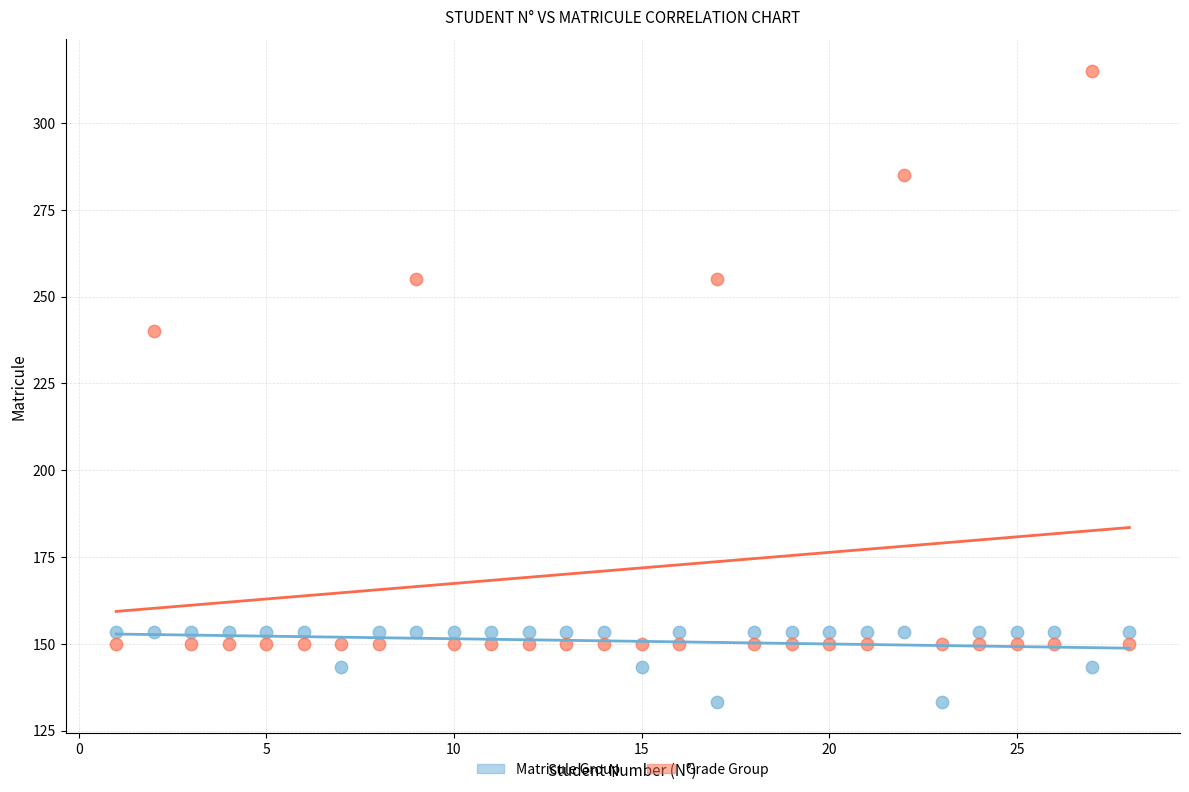

Across all data points, what is the range of X values (max minus min)?

27.0